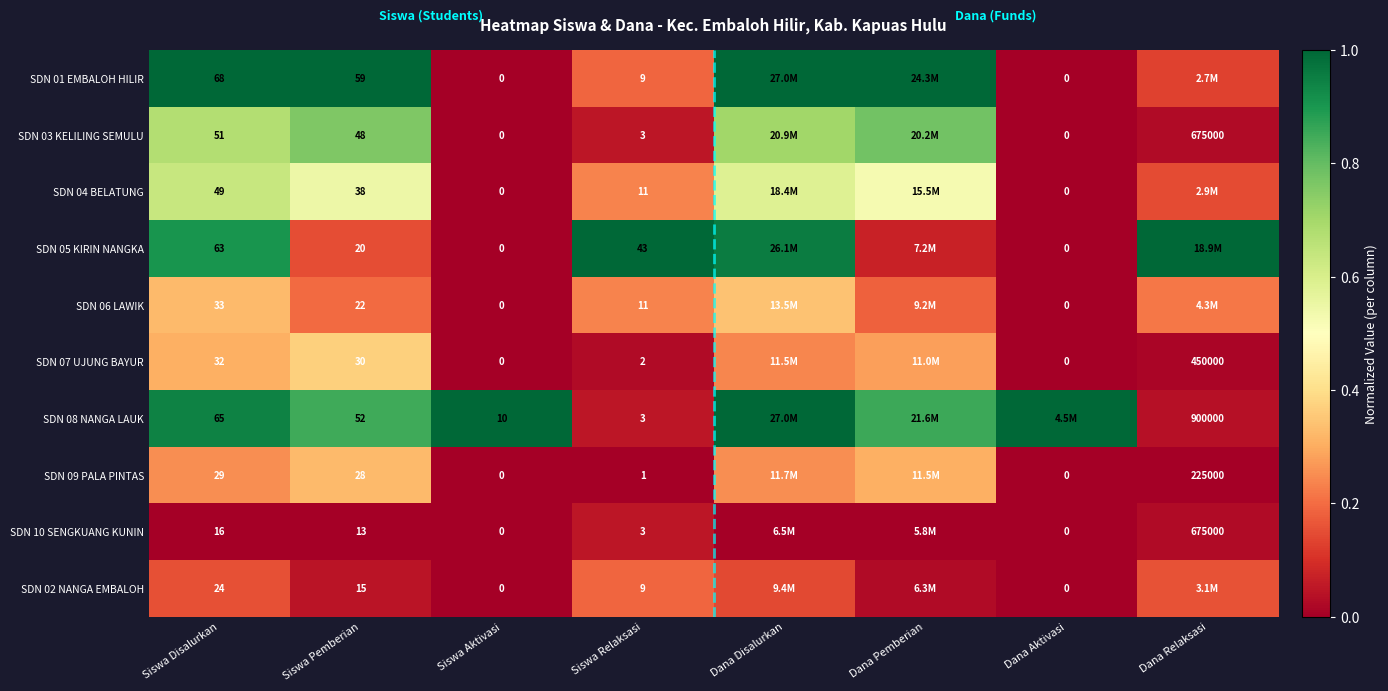

How many data points in SDN 02 NANGA EMBALOH are above 0?

6